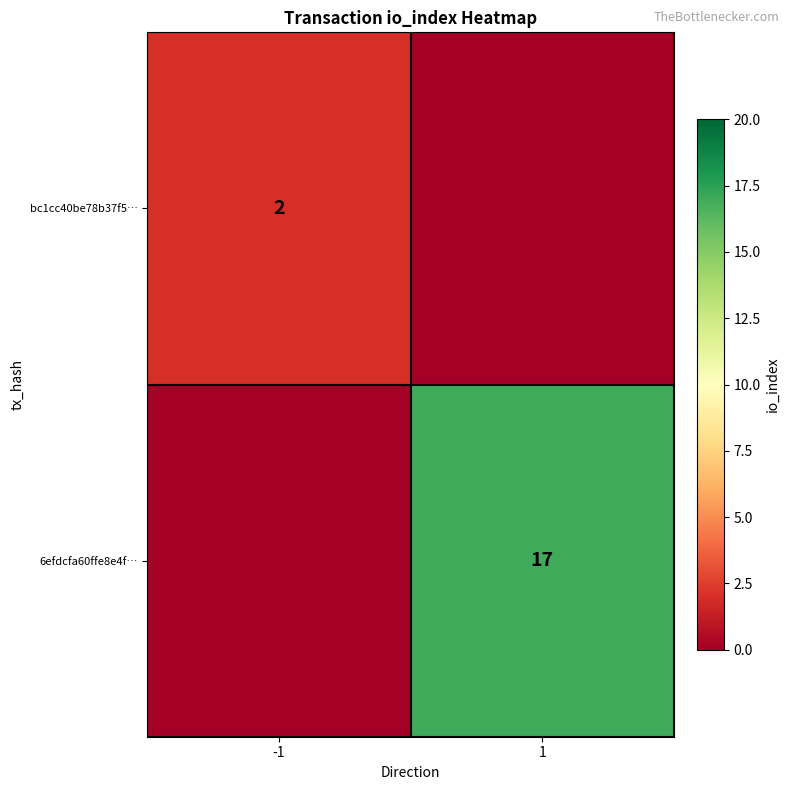

Is it true that 6efdcfa60ffe8e4f… equals 9 at 1?

False